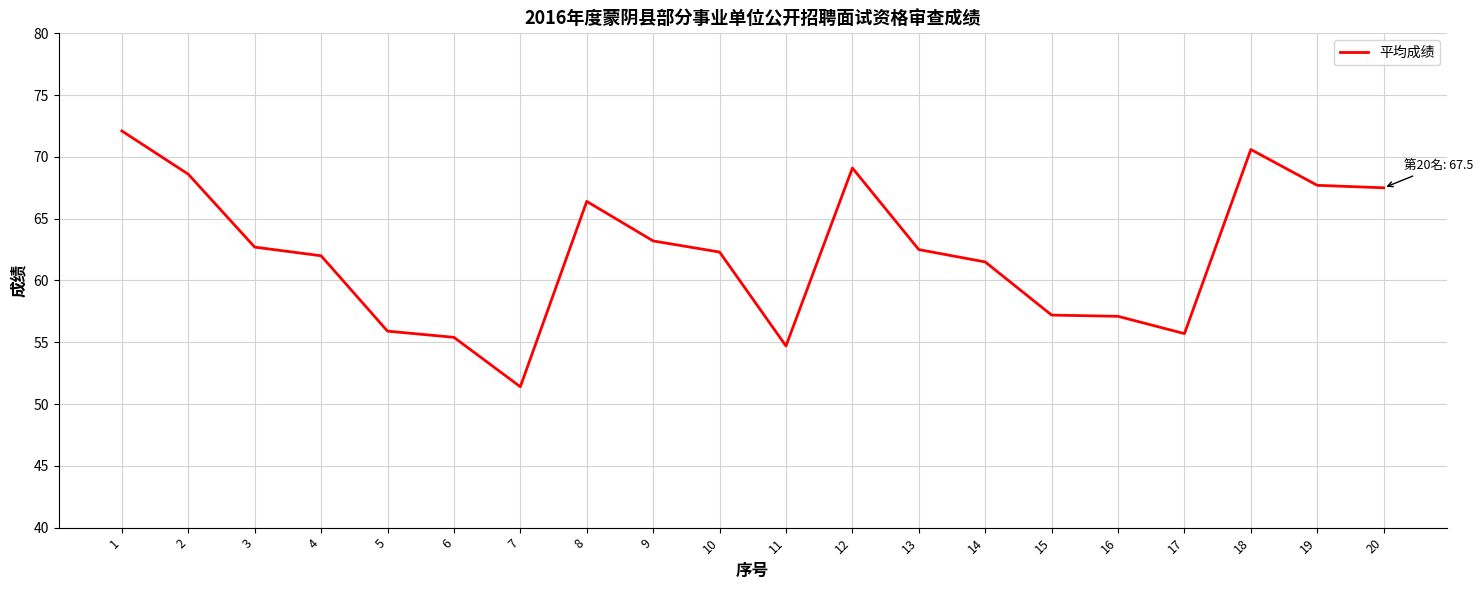

The value at 15 is 57.2. True or false?

True